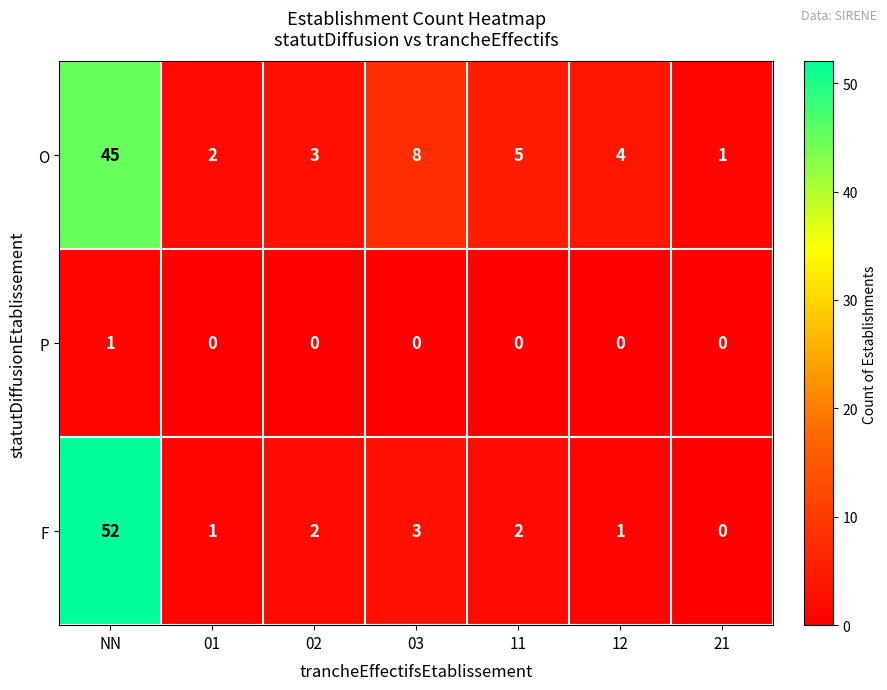

Where is O nearest to the value 23?

03